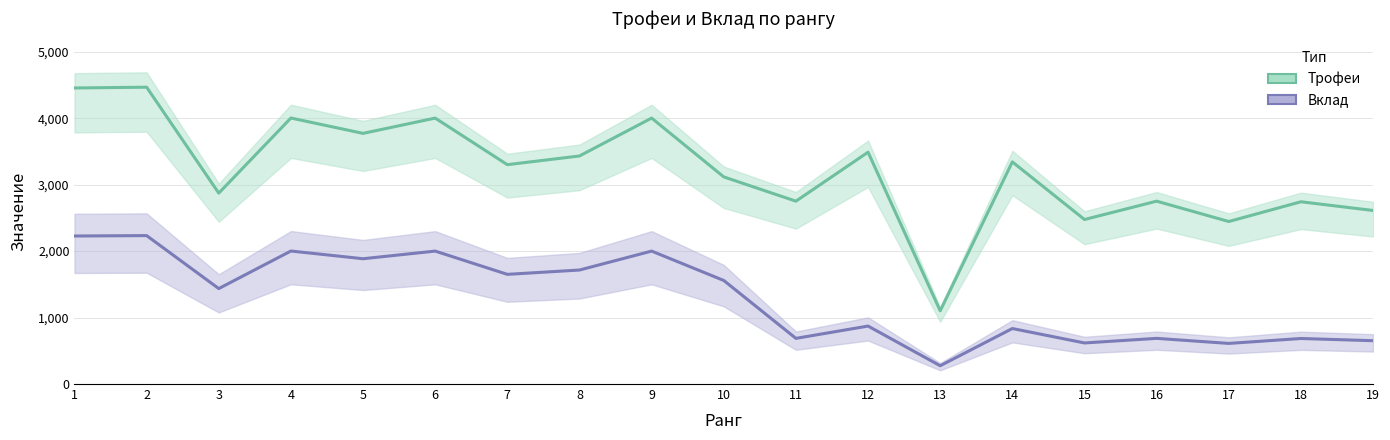

At which category does Трофеи reach its first local peak?

2